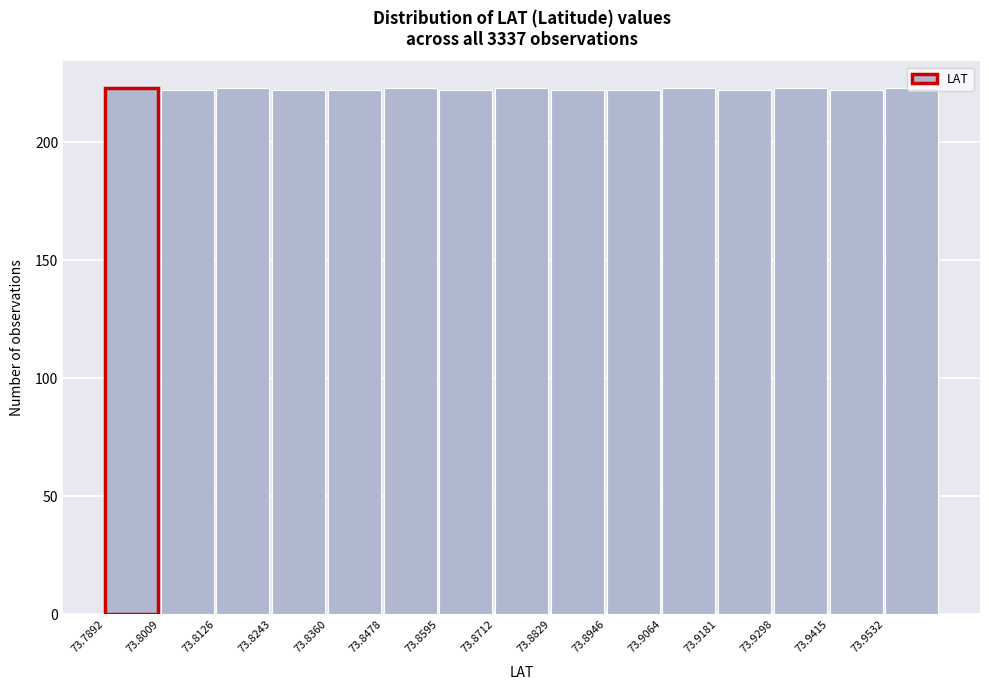

Reading left to right, transcribe this chart: for each bar, give the range it covers on the x-axis and its height. Neither the bar edges nor the heights are printed on the chart, so give them approximately, as read against the axes.

73.790 to 73.800: 225
73.800 to 73.812: 220
73.812 to 73.824: 225
73.824 to 73.836: 220
73.836 to 73.848: 220
73.848 to 73.860: 225
73.860 to 73.872: 220
73.872 to 73.882: 225
73.882 to 73.894: 220
73.894 to 73.906: 220
73.906 to 73.918: 225
73.918 to 73.930: 220
73.930 to 73.942: 225
73.942 to 73.954: 220
73.954 to 73.964: 225